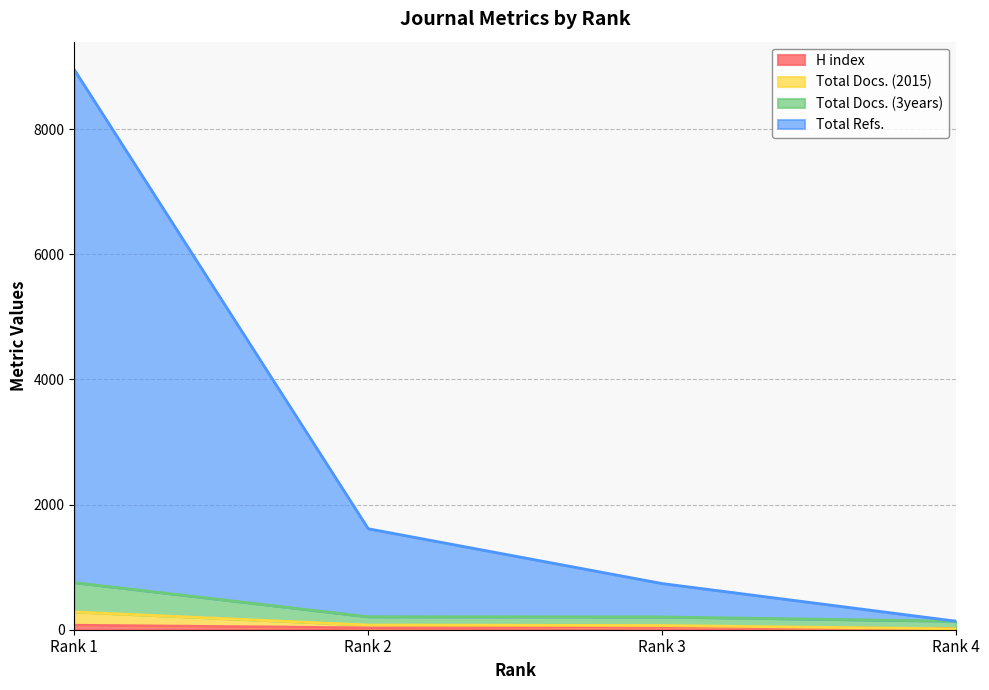

At which label does Total Docs. (3years) reach its peak?

Rank 1